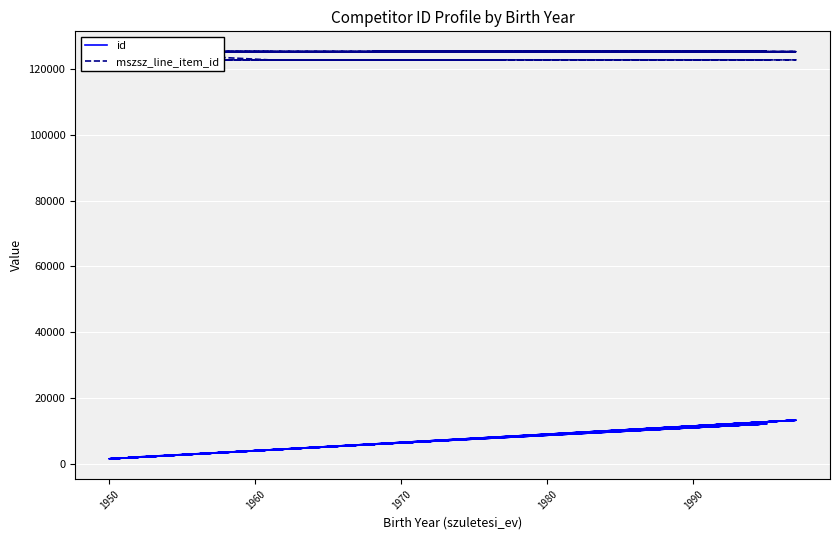

List the series in order of their peak value, lowest first.

id, mszsz_line_item_id